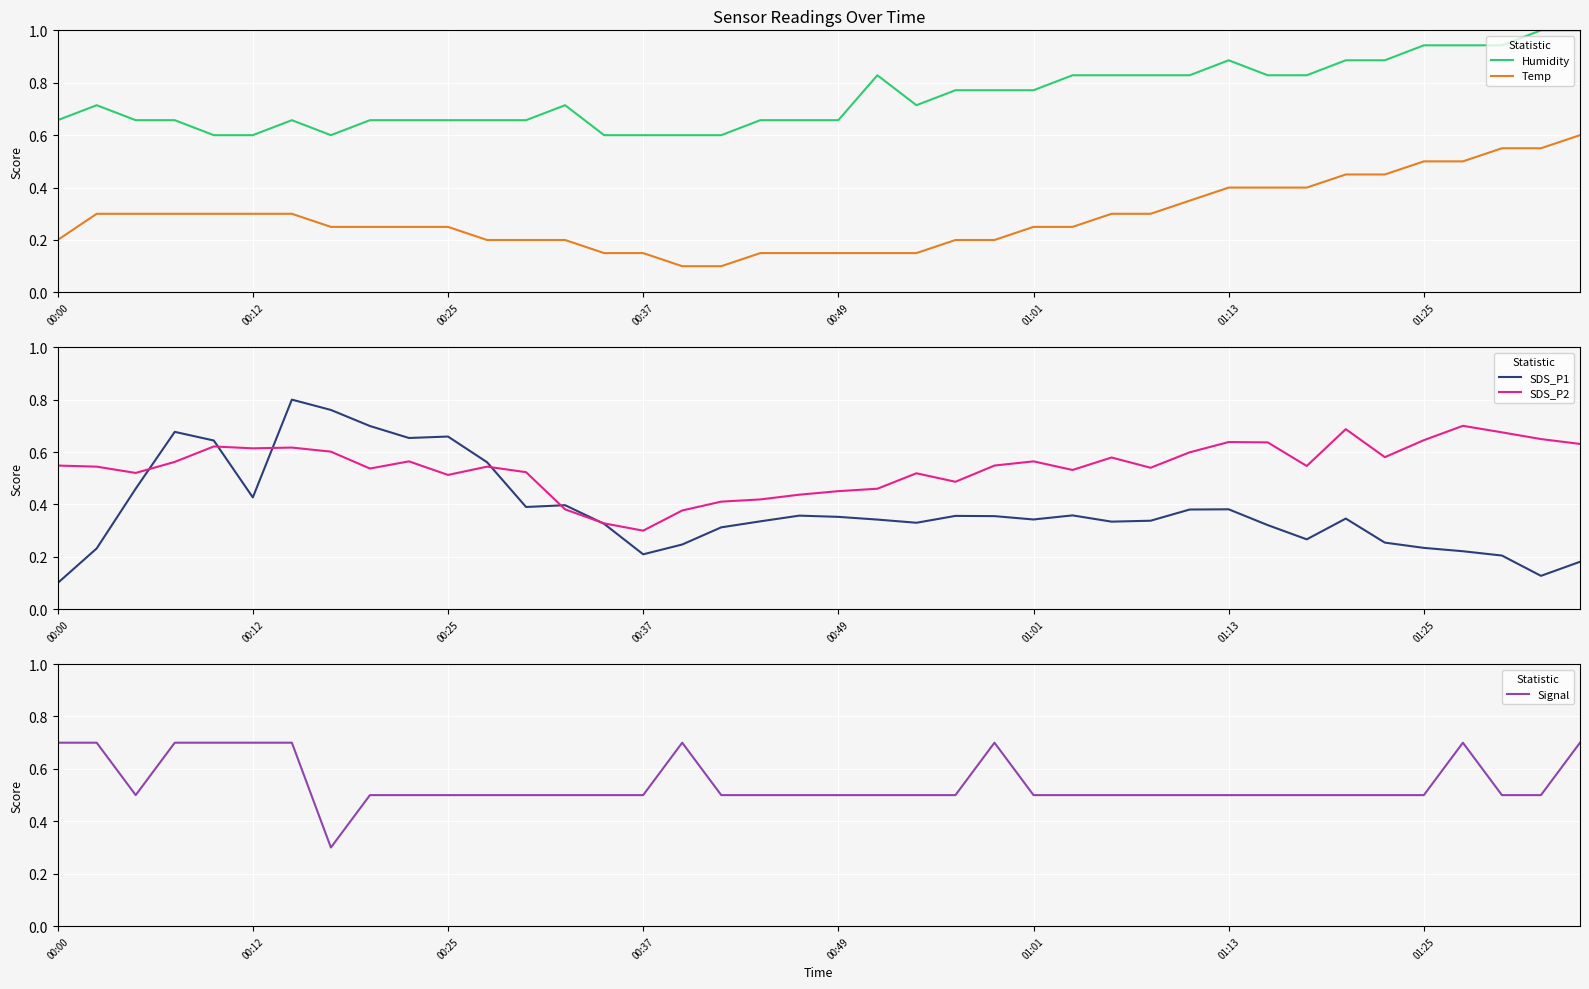

Is this an area chart (filled region under the line)?

No